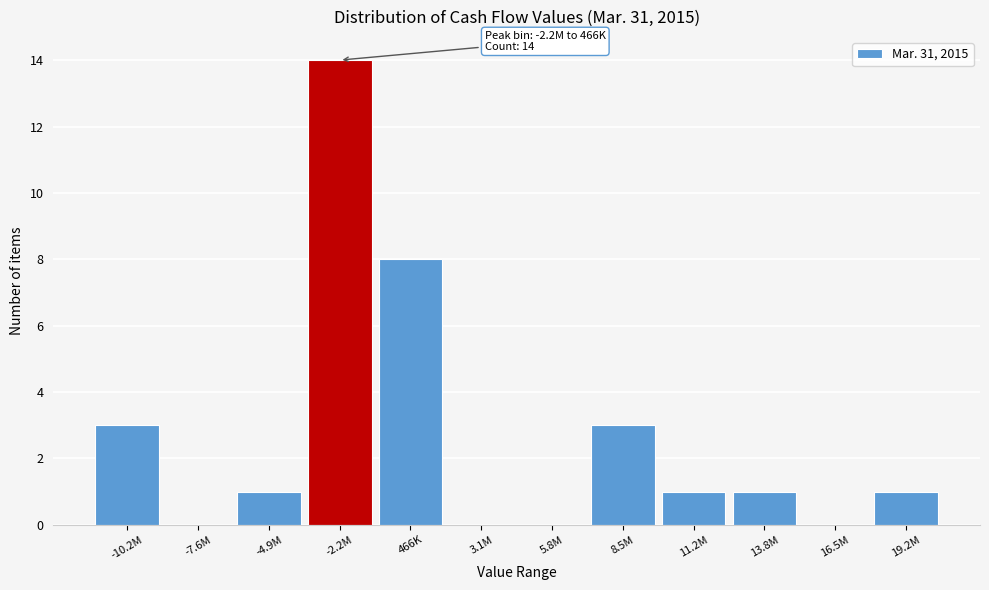

Reading right to left, transcribe all the data shown in this chart.

19.2M=1	16.5M=0	13.8M=1	11.2M=1	8.5M=3	5.8M=0	3.1M=0	466K=8	-2.2M=14	-4.9M=1	-7.6M=0	-10.2M=3